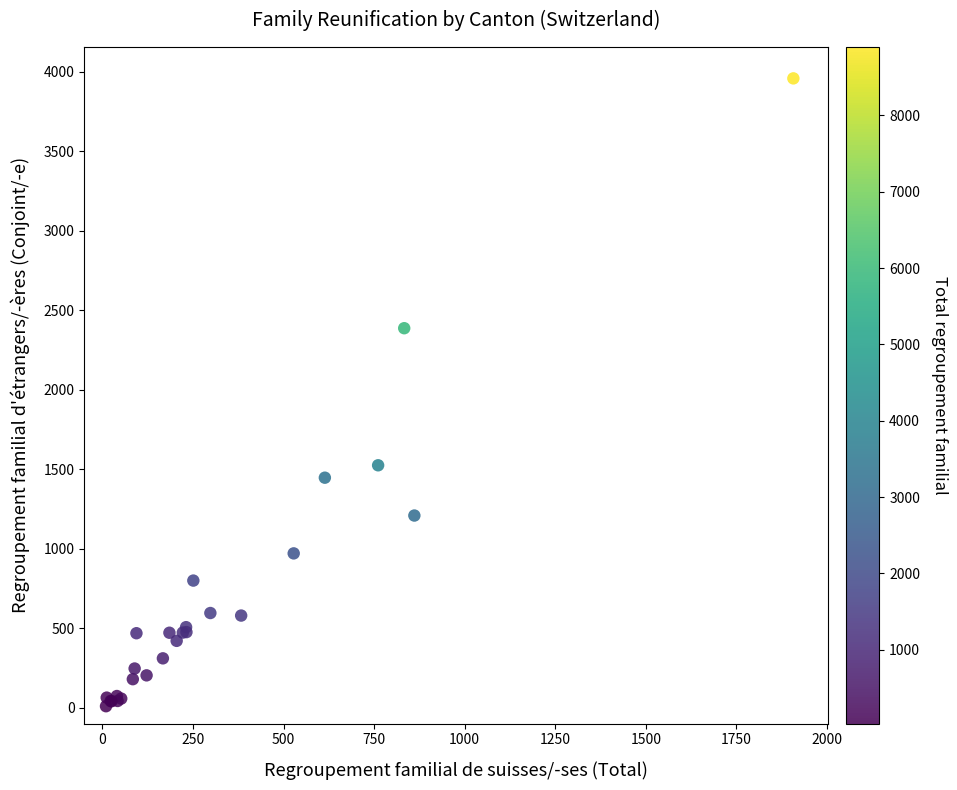

What Y value in the scatter plot is closest to 1984?

2387